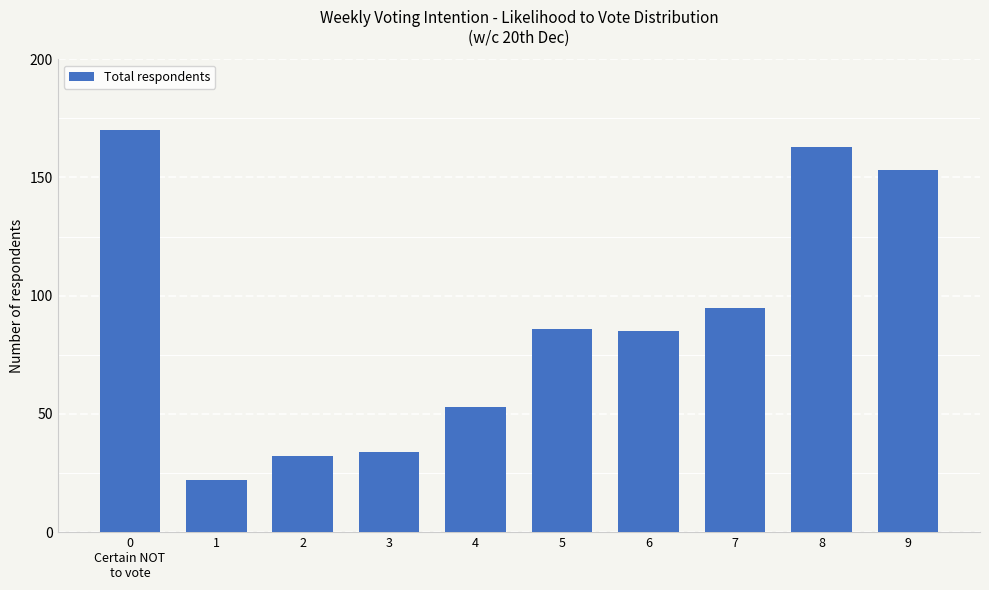

What is the minimum value shown in the chart?

22